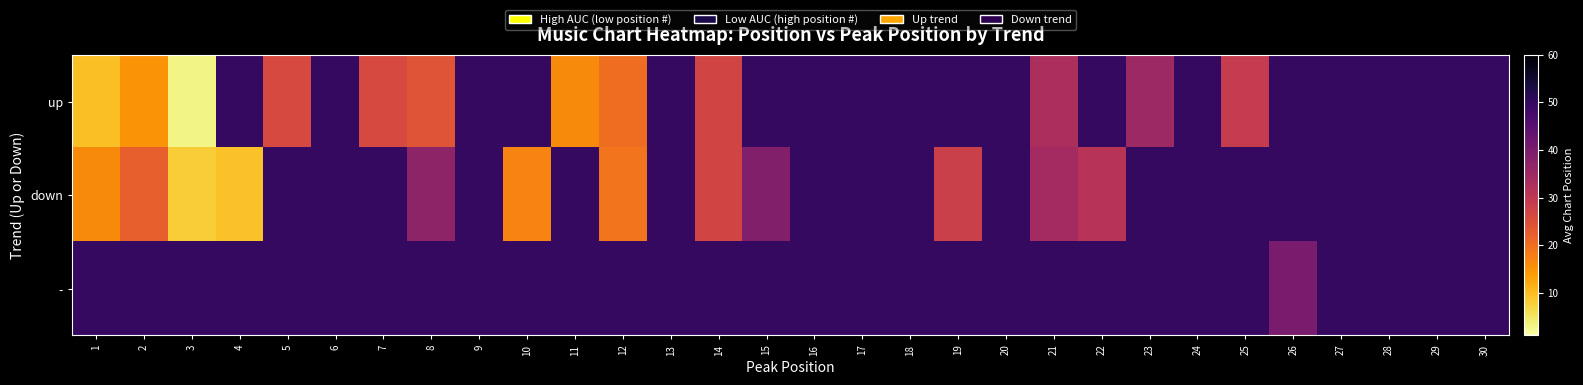

Reading left to right, list all the values displayed in this chart.

up: 1=9.6	2=15.0	3=3.0	4=50.0	5=26.0	6=50.0	7=26.0	8=24.0	9=50.0	10=50.0	11=16.0	12=20.0	13=50.0	14=27.0	15=50.0	16=50.0	17=50.0	18=50.0	19=50.0	20=50.0	21=33.0	22=50.0	23=35.0	24=50.0	25=29.0	26=50.0	27=50.0	28=50.0	29=50.0	30=50.0
down: 1=16.0	2=22.0	3=8.0	4=9.5	5=50.0	6=50.0	7=50.0	8=37.0	9=50.0	10=17.0	11=50.0	12=19.0	13=50.0	14=27.0	15=39.0	16=50.0	17=50.0	18=50.0	19=28.0	20=50.0	21=34.0	22=31.0	23=50.0	24=50.0	25=50.0	26=50.0	27=50.0	28=50.0	29=50.0	30=50.0
-: 1=50.0	2=50.0	3=50.0	4=50.0	5=50.0	6=50.0	7=50.0	8=50.0	9=50.0	10=50.0	11=50.0	12=50.0	13=50.0	14=50.0	15=50.0	16=50.0	17=50.0	18=50.0	19=50.0	20=50.0	21=50.0	22=50.0	23=50.0	24=50.0	25=50.0	26=40.0	27=50.0	28=50.0	29=50.0	30=50.0